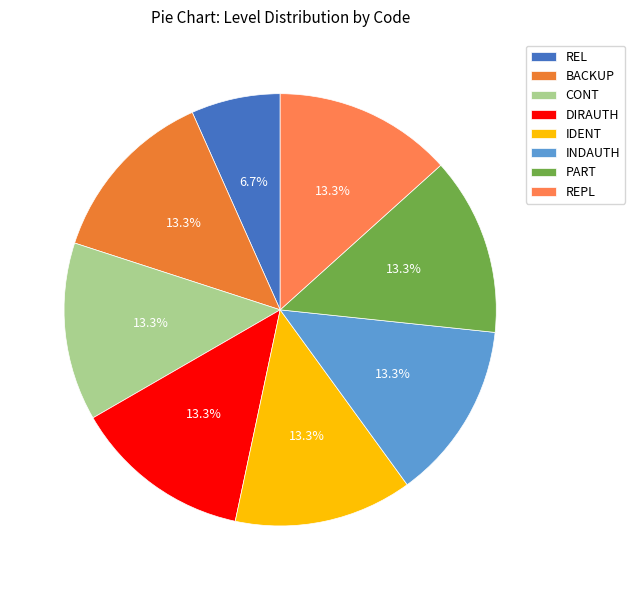

To the nearest percent, what portion does PART represent?

13%